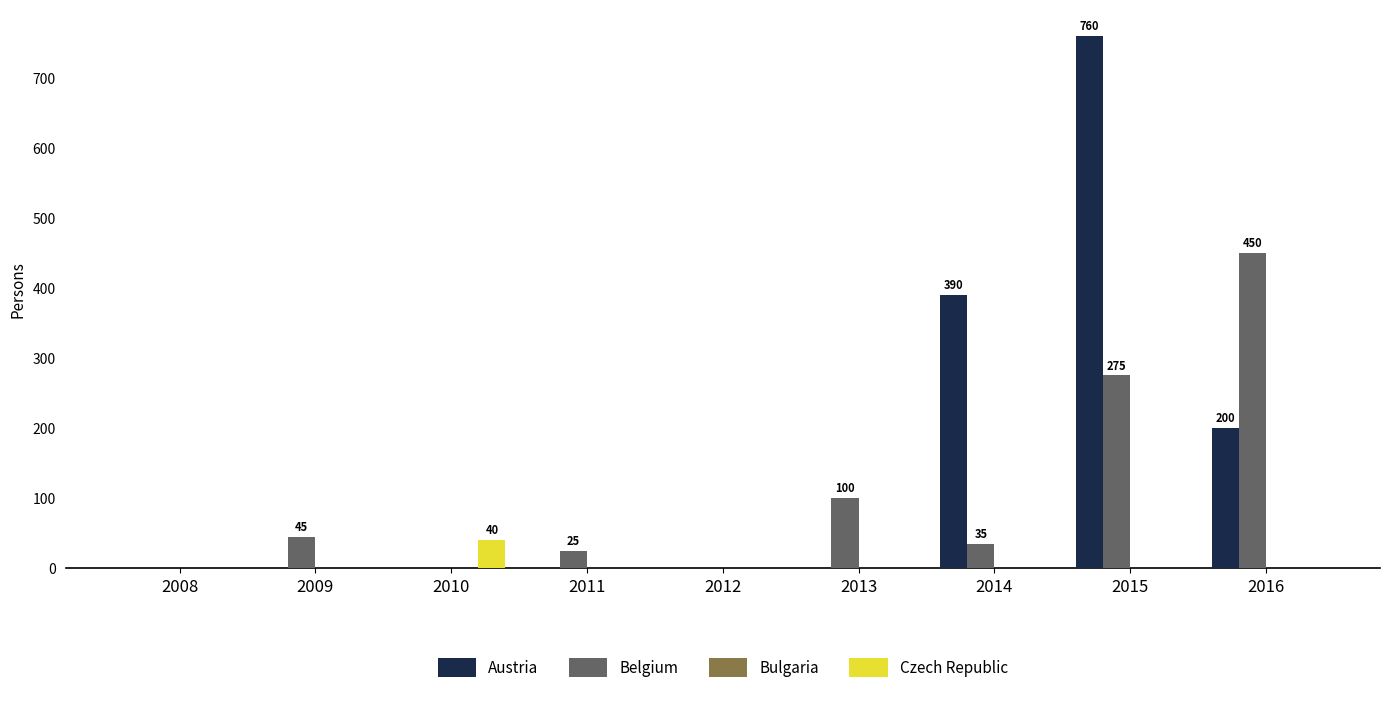

At which category is the sum across all series the highest?

2015